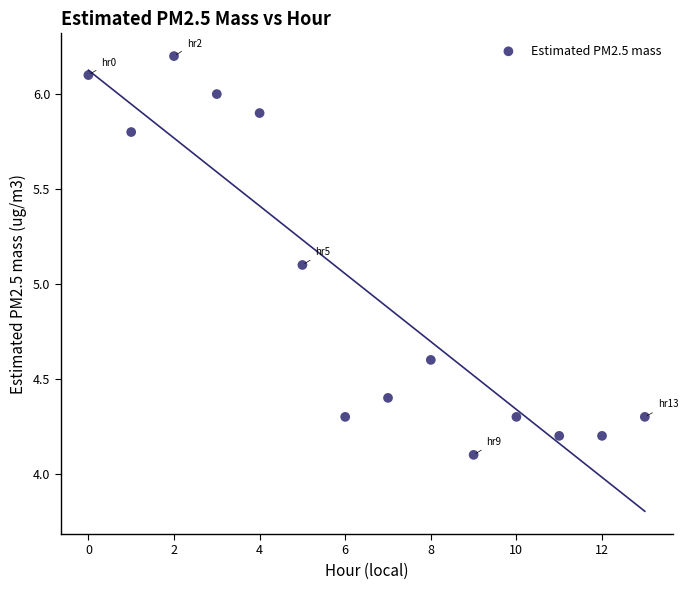

What is the range of Y values (max minus min)?

2.1